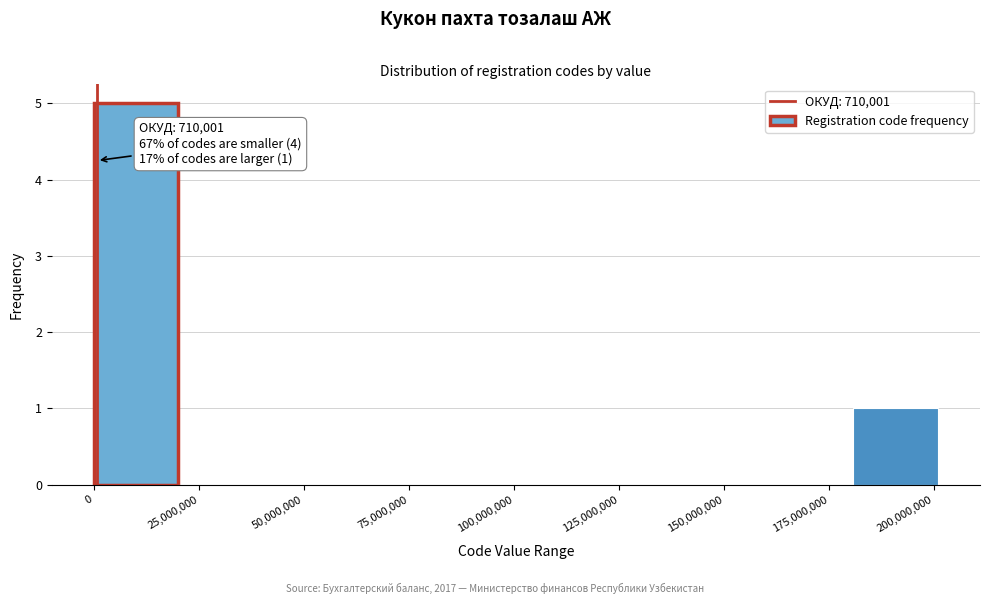

Over which range of the x-axis is the bar tallest?

0 to 20000000